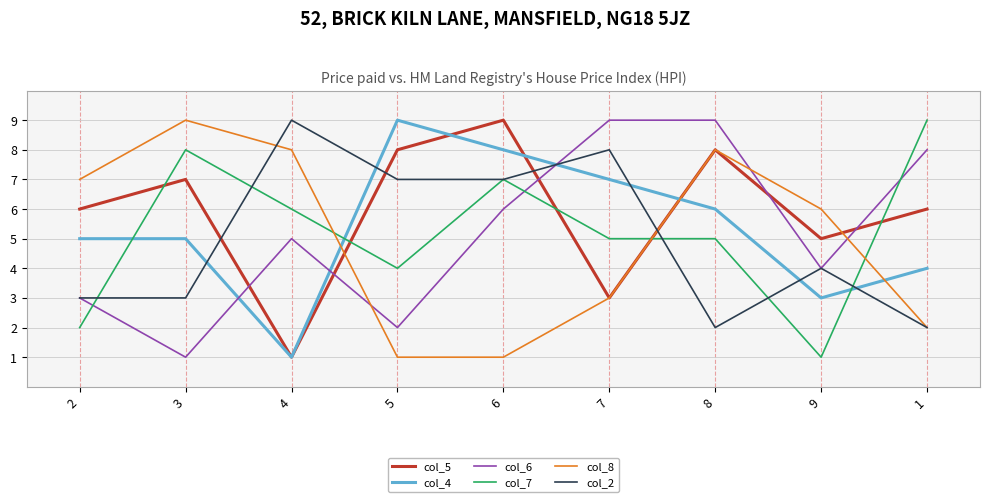

What is the maximum value shown in the chart?

9